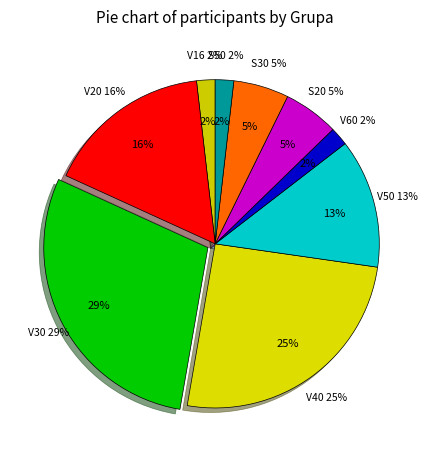

Approximately how many times larger is the value at V30 compared to S30?

5.3